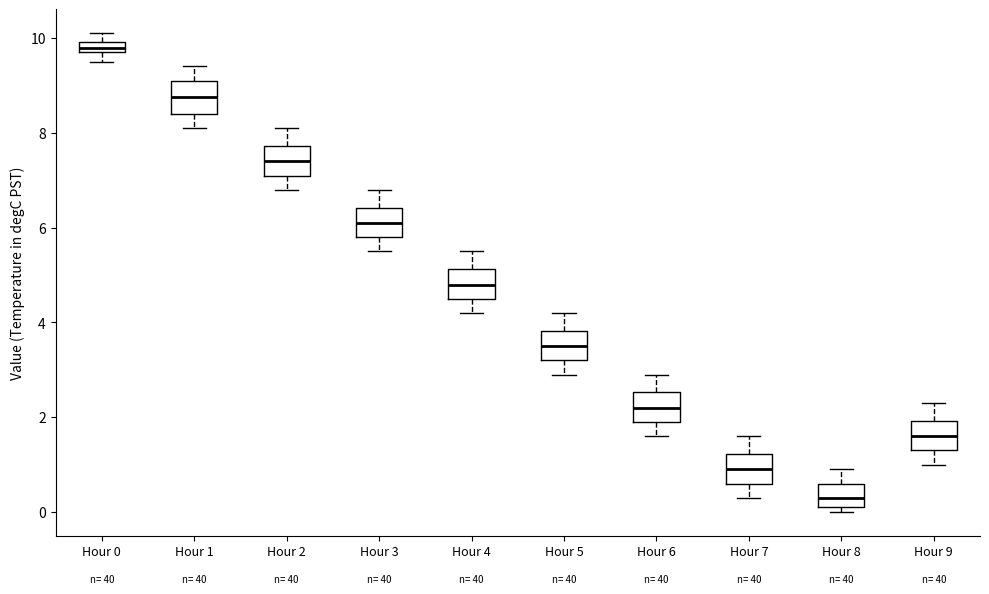

Where does the median line of the box for Hour 7 sit on the y-axis? The values are not printed on the chart, so give them approximately, as read against the axis.

1.0